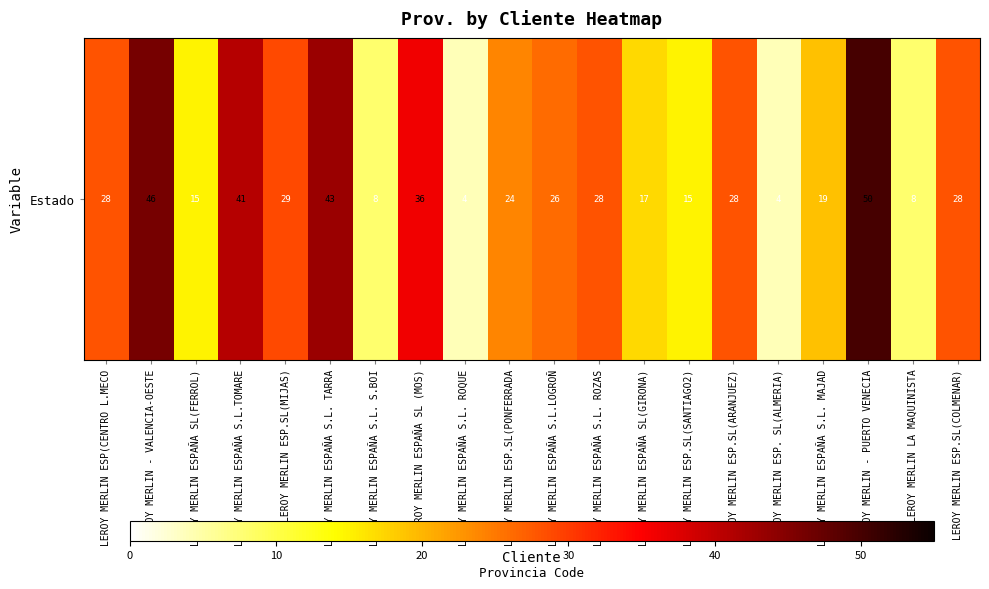

Rank the categories by value from lowest to highest.

LEROY MERLIN ESPAÑA S.L. ROQUE, LEROY MERLIN ESP. SL(ALMERIA), LEROY MERLIN ESPAÑA S.L. S.BOI, LEROY MERLIN LA MAQUINISTA, LEROY MERLIN ESPAÑA SL(FERROL), LEROY MERLIN ESP.SL(SANTIAGO2), LEROY MERLIN ESPAÑA SL(GIRONA), LEROY MERLIN ESPAÑA S.L. MAJAD, LEROY MERLIN ESP.SL(PONFERRADA, LEROY MERLIN ESPAÑA S.L.LOGROÑ, LEROY MERLIN ESP(CENTRO L.MECO, LEROY MERLIN ESPAÑA S.L. ROZAS, LEROY MERLIN ESP.SL(ARANJUEZ), LEROY MERLIN ESP.SL(COLMENAR), LEROY MERLIN ESP.SL(MIJAS), LEROY MERLIN ESPAÑA SL (MOS), LEROY MERLIN ESPAÑA S.L.TOMARE, LEROY MERLIN ESPAÑA S.L. TARRA, LEROY MERLIN - VALENCIA-OESTE, LEROY MERLIN - PUERTO VENECIA